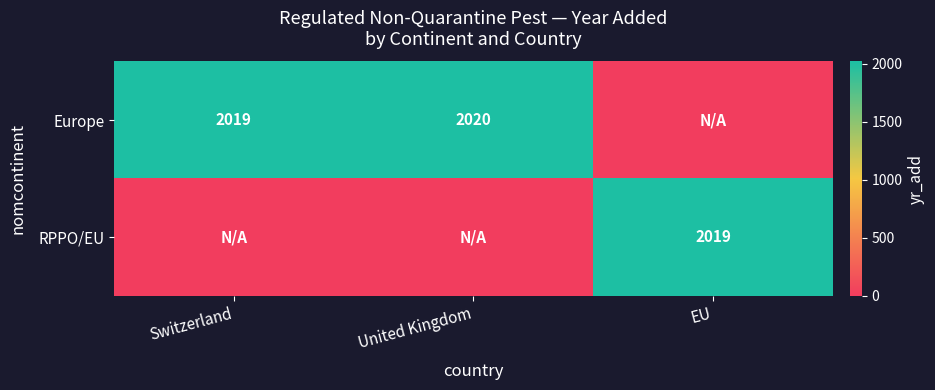

The RPPO/EU series shows 2019 at EU. True or false?

True